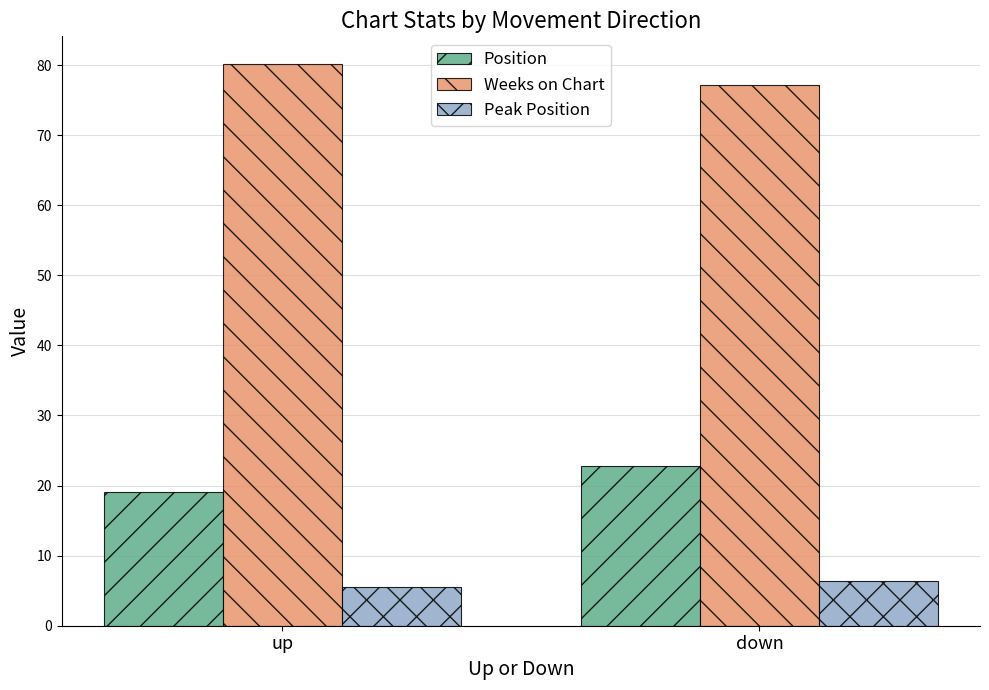

Reading left to right, extract all data points from this chart.

Position: up=19.0	down=22.8
Weeks on Chart: up=80.1	down=77.1
Peak Position: up=5.6	down=6.4